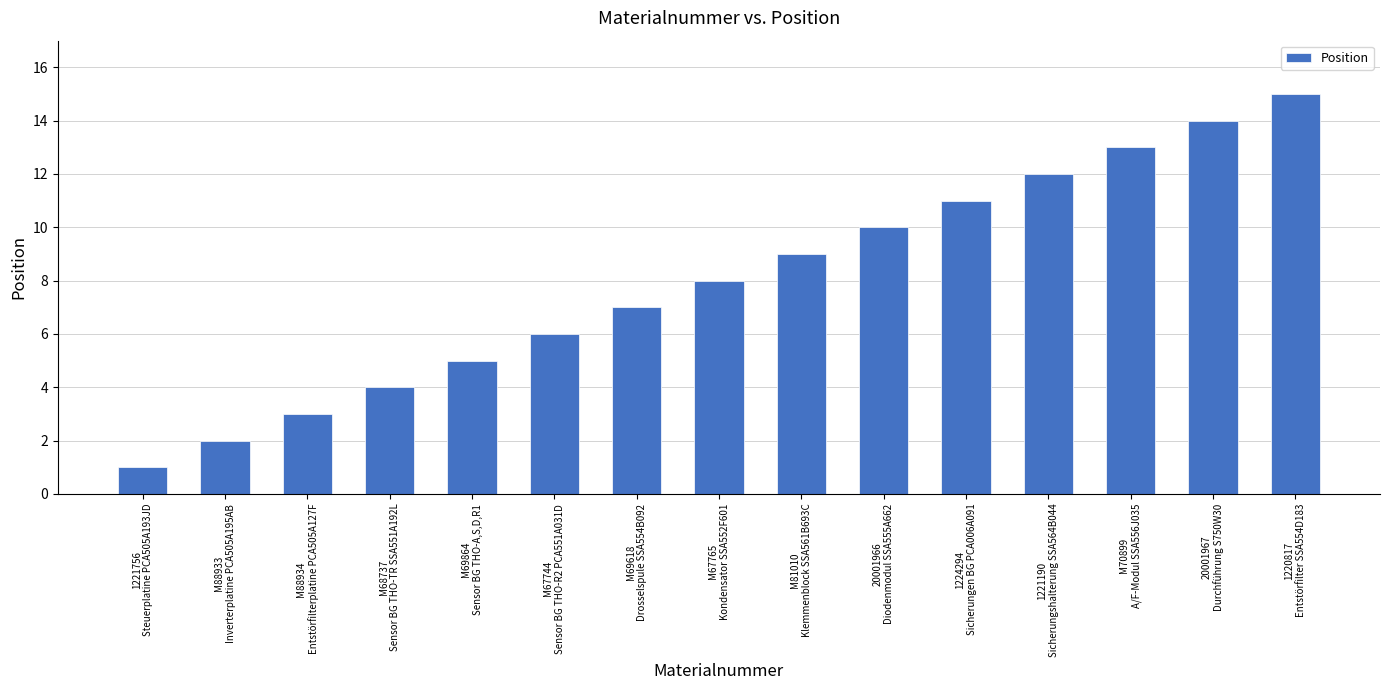

What is the label of the 11th bar from the left?

1224294
Sicherungen BG PCA006A091